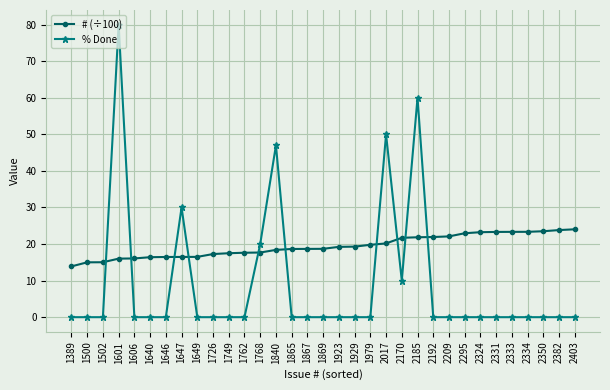

What is the difference between the highest and lowest values at 2170?

11.7